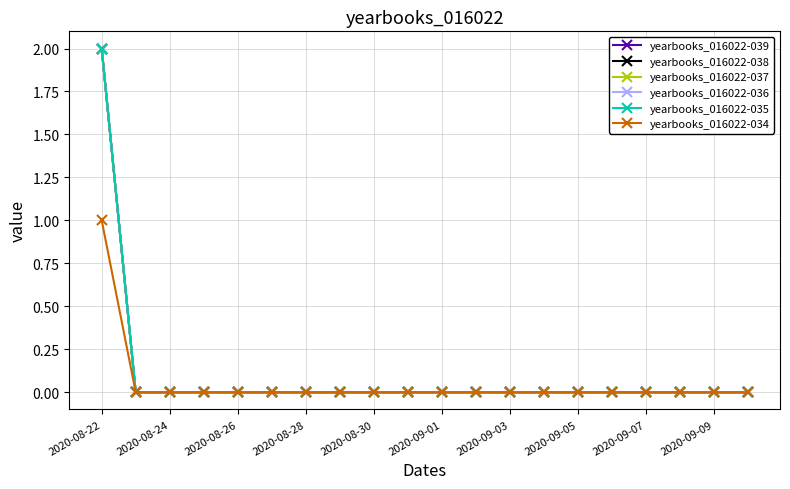

True or false: yearbooks_016022-038 and yearbooks_016022-036 intersect in this chart.

False